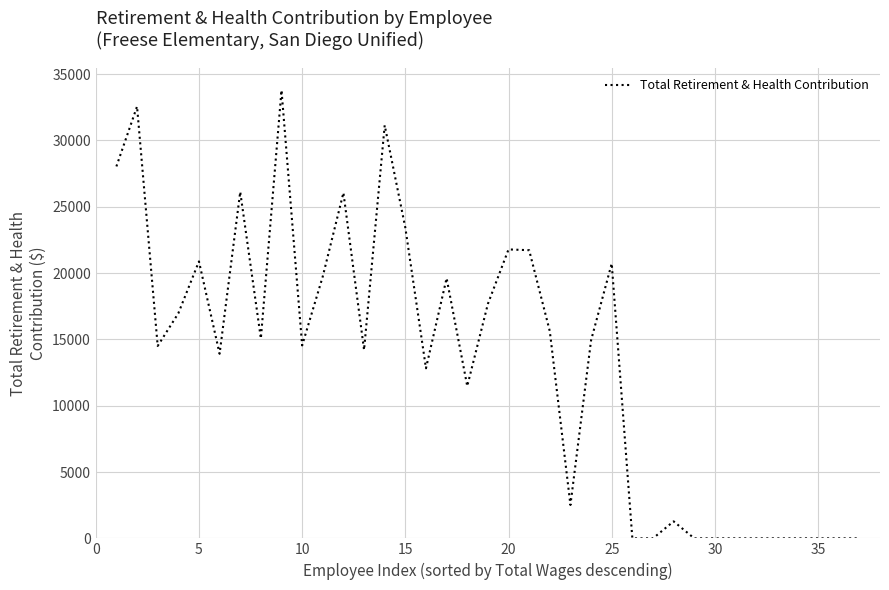

How many lines are shown in the chart?

1